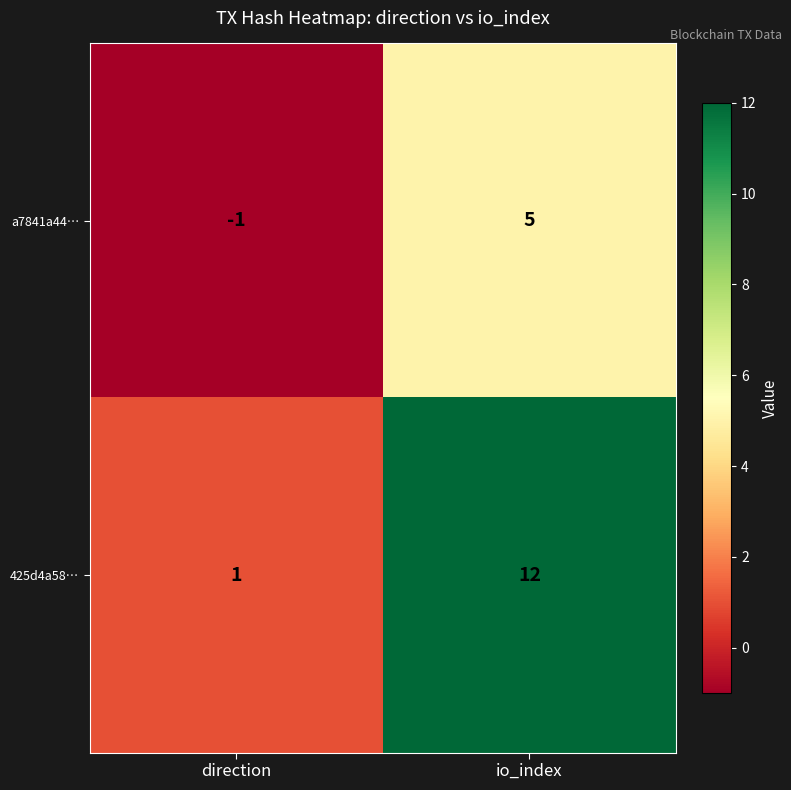

At which label is a7841a44… closest to 2?

direction